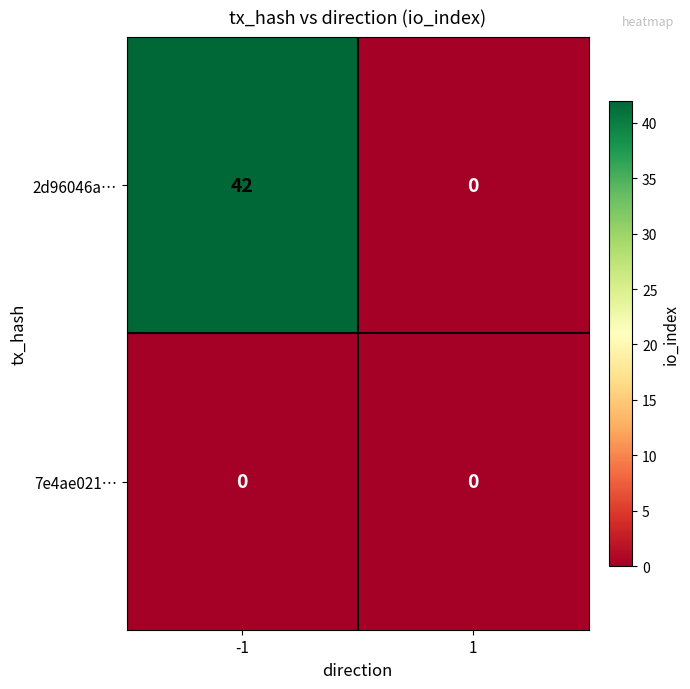

What is the spread (max minus min) of values at -1?

42